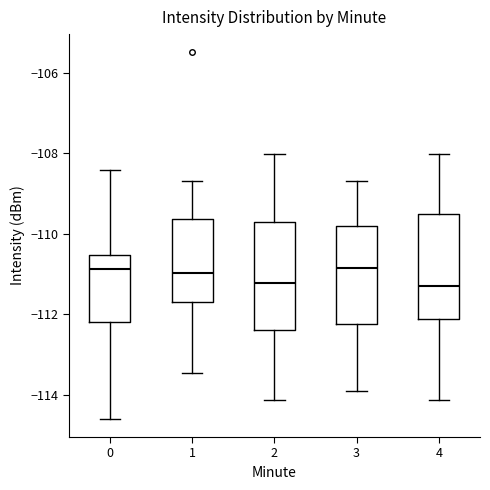

Reading left to right, transcribe this box plot: for each box, give where its median line is, the range the box spans, and where its two whiskers end, as read against the y-axis. The values are not printed on the chart, so give them approximately, as read against the axis.

0: median -110.8, box -112.2 to -110.6, whiskers -114.6 to -108.4
1: median -111.0, box -111.6 to -109.6, whiskers -113.4 to -108.6
2: median -111.2, box -112.4 to -109.8, whiskers -114.2 to -108.0
3: median -110.8, box -112.2 to -109.8, whiskers -114.0 to -108.6
4: median -111.2, box -112.2 to -109.6, whiskers -114.2 to -108.0